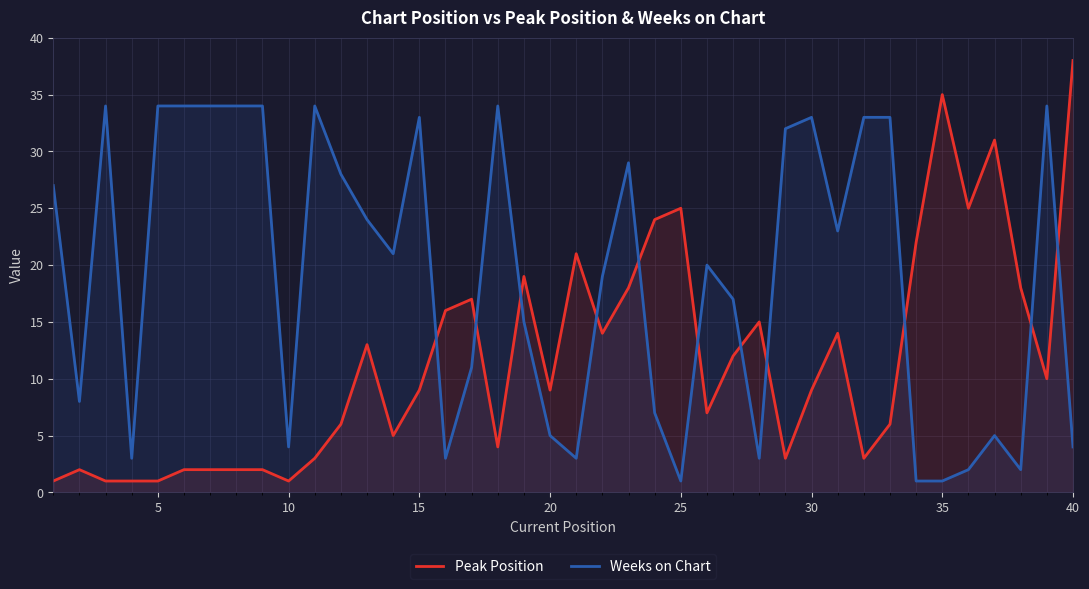

Which label corresponds to the largest value in the chart?

40